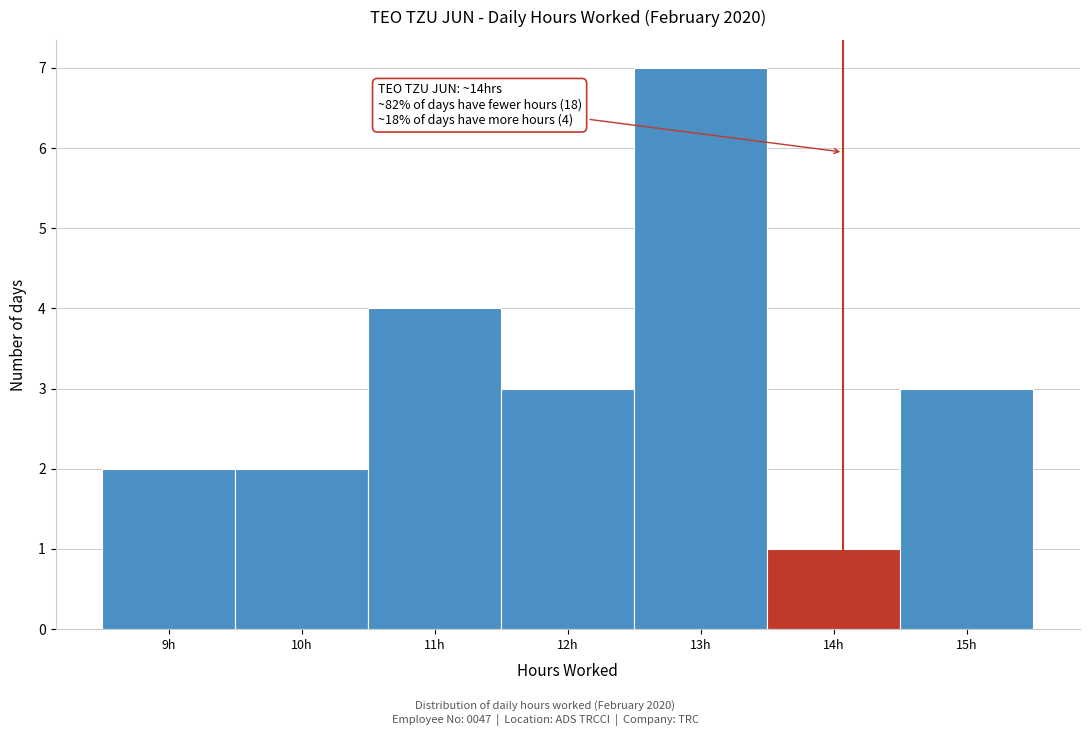

Which range on the x-axis has the tallest bar?

12.5 to 13.5